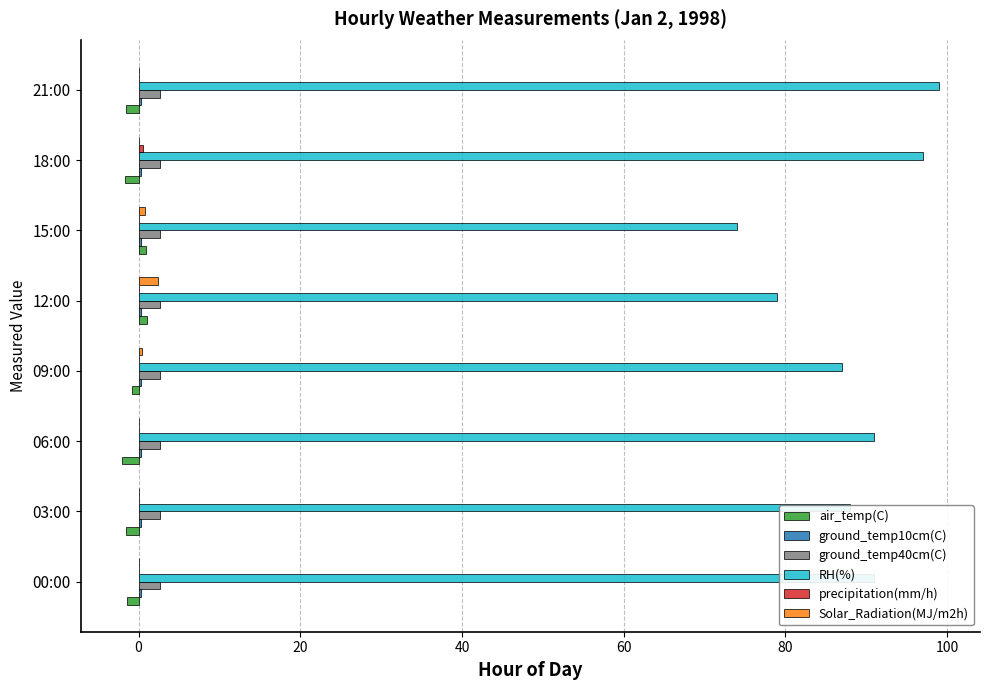

What is the highest value of the Solar_Radiation(MJ/m2h) series?

2.4